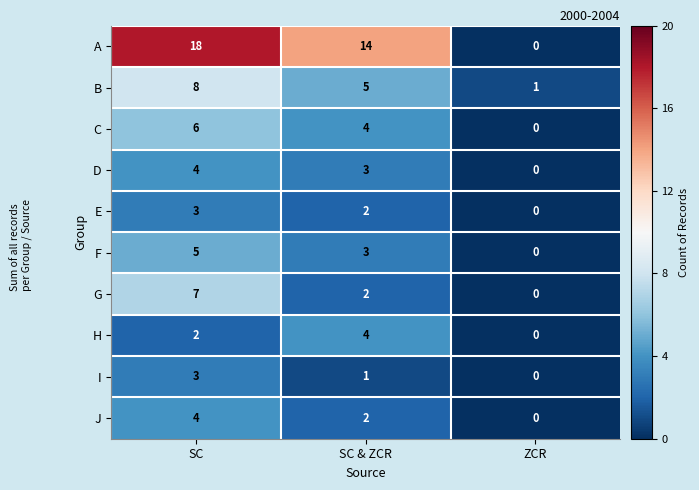

Is the value of D at SC greater than the value of F at ZCR?

Yes